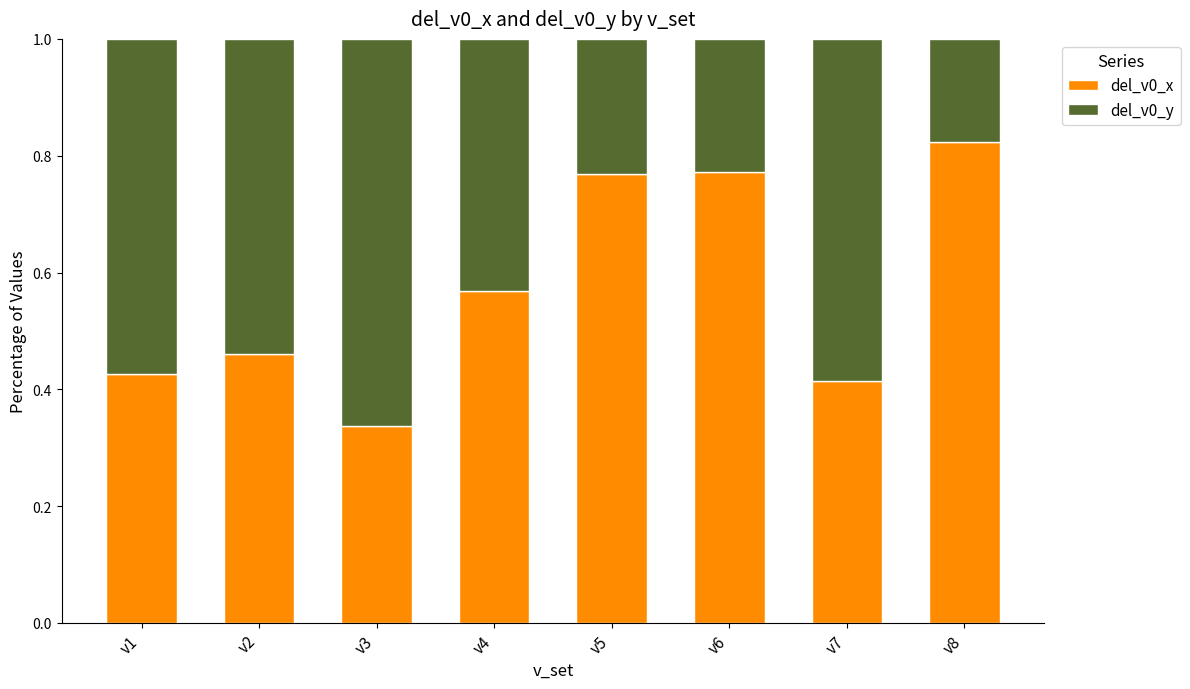

What is the total value across all series at v4?

1.0